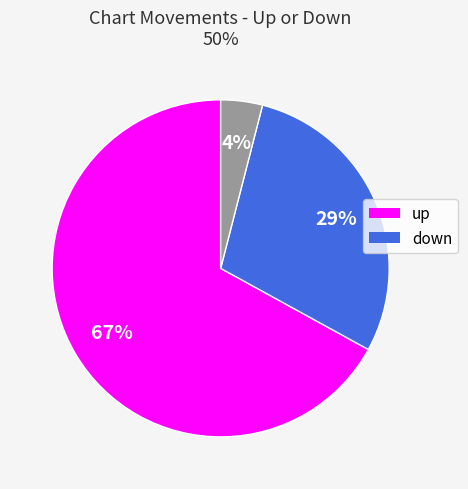

Is there any slice that represents more than half of the pie?

Yes